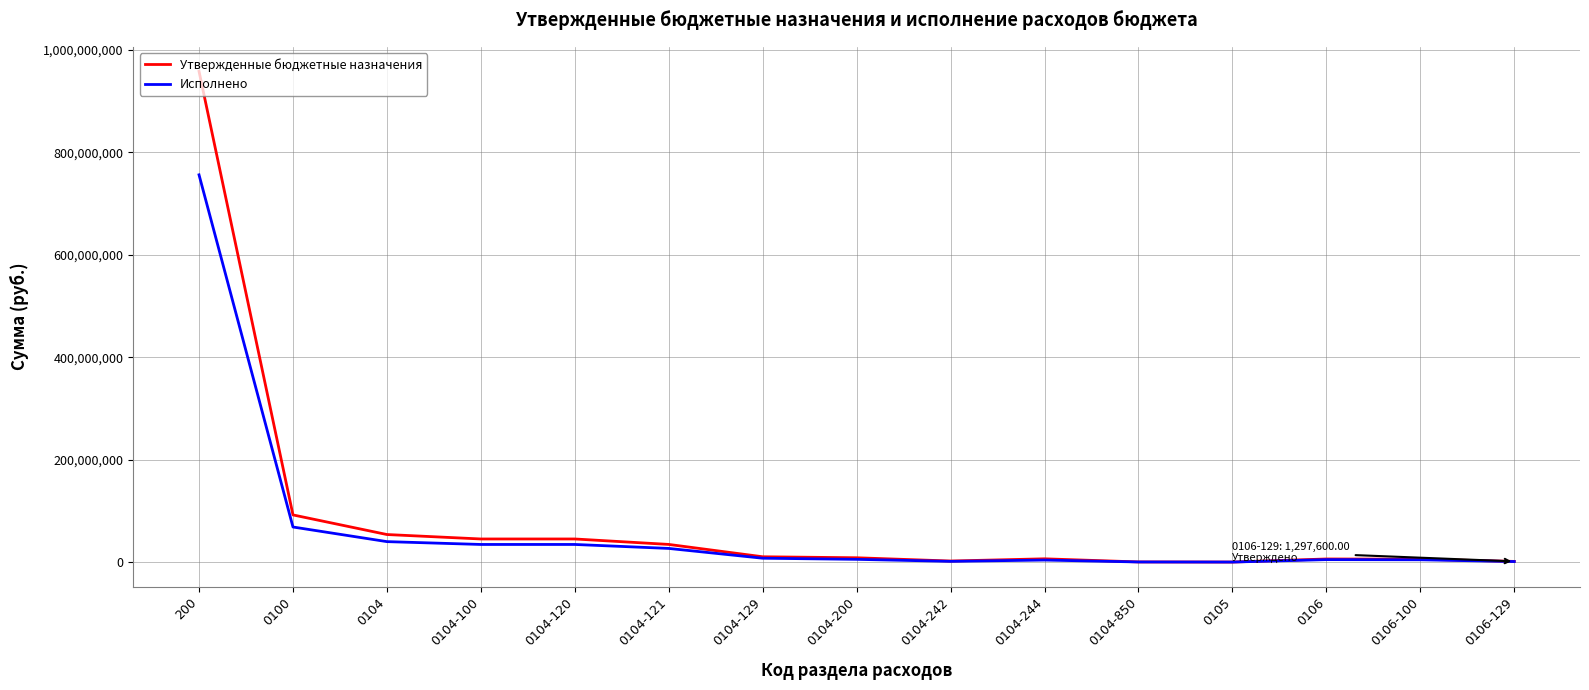

Which series has the largest range (max minus min)?

Утвержденные бюджетные назначения